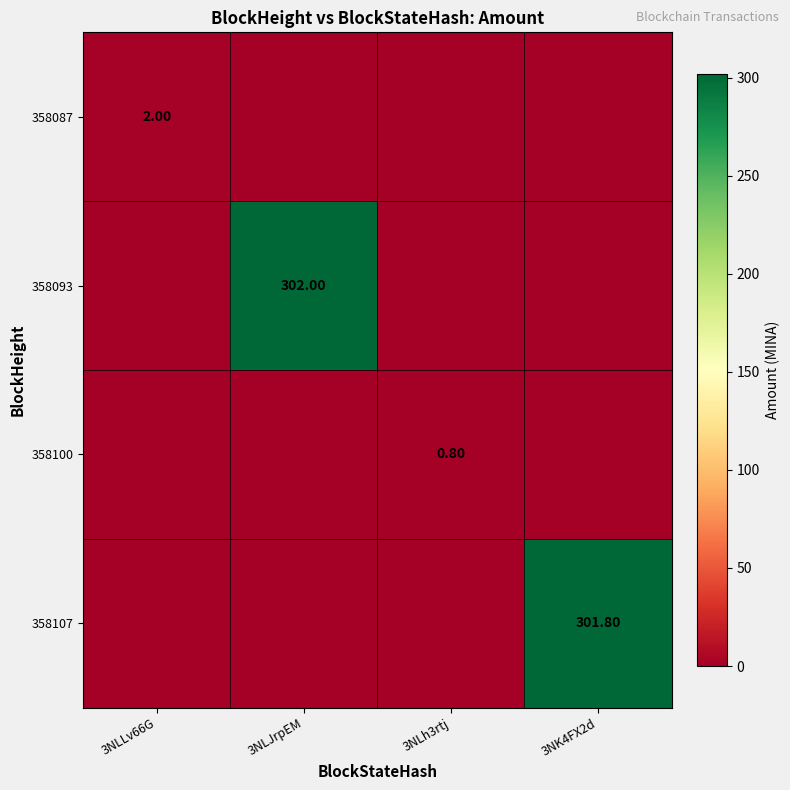

List the labels in order of 358107 value, smallest first.

3NLLv66G, 3NLJrpEM, 3NLh3rtj, 3NK4FX2d